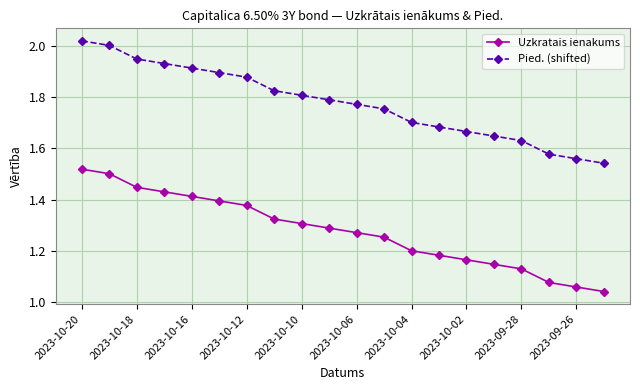

True or false: Uzkratais ienakums and Pied. (shifted) intersect in this chart.

False